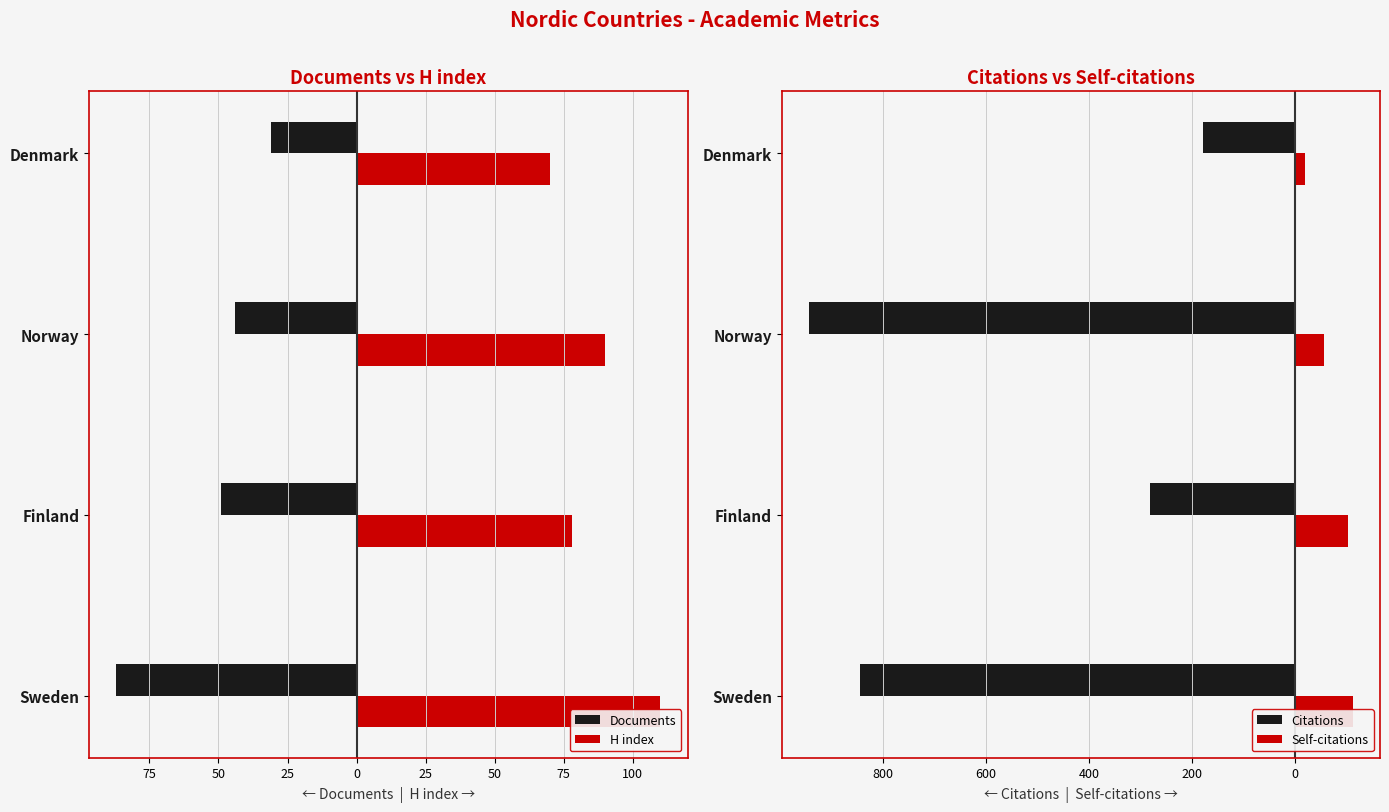

What is the difference between the maximum and second lowest values in the H index series?

32